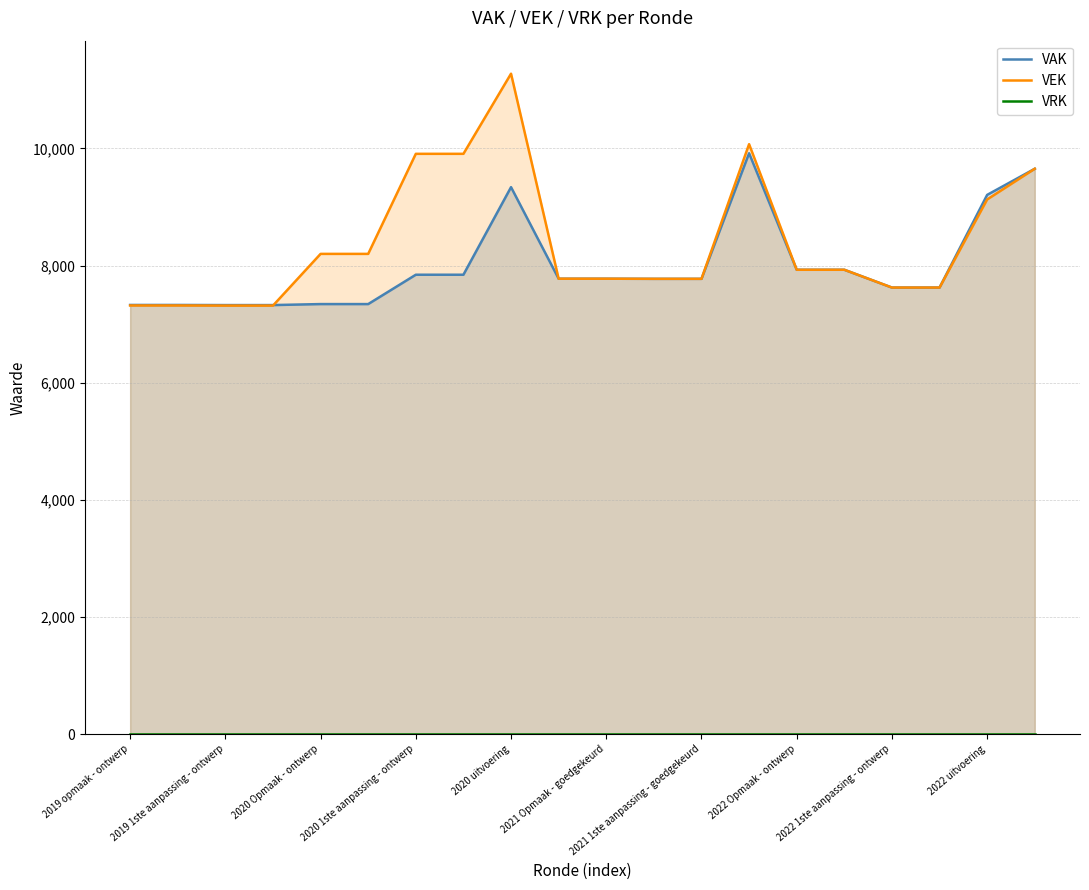

What is the minimum value for VEK?

7316